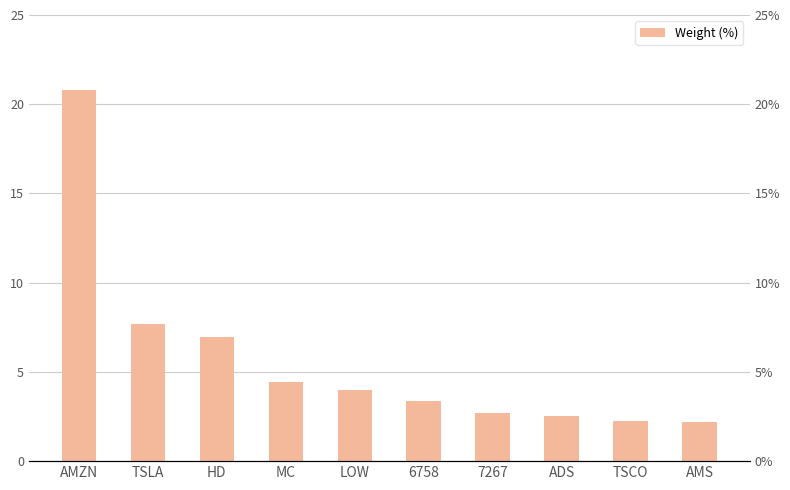

Are the bars grouped side by side (vs. stacked)?

No